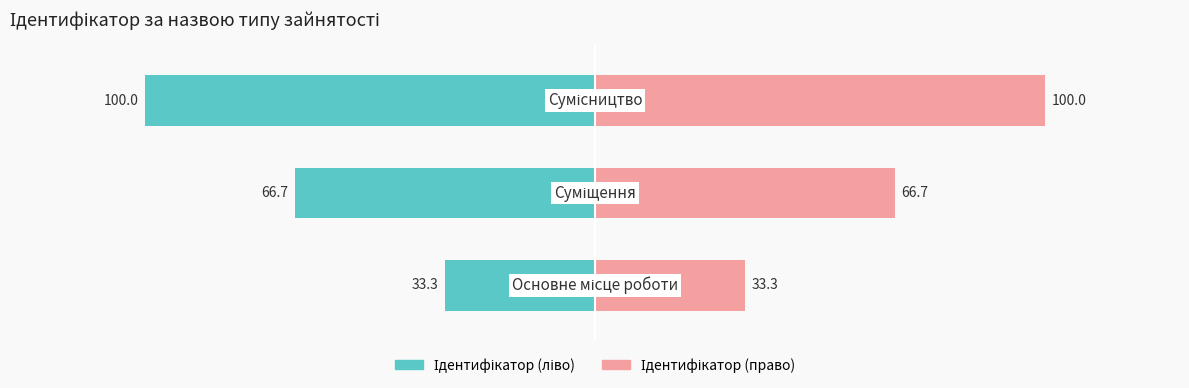

What is the value of the Ідентифікатор (ліво) bar at the 2nd from the left?

-66.7